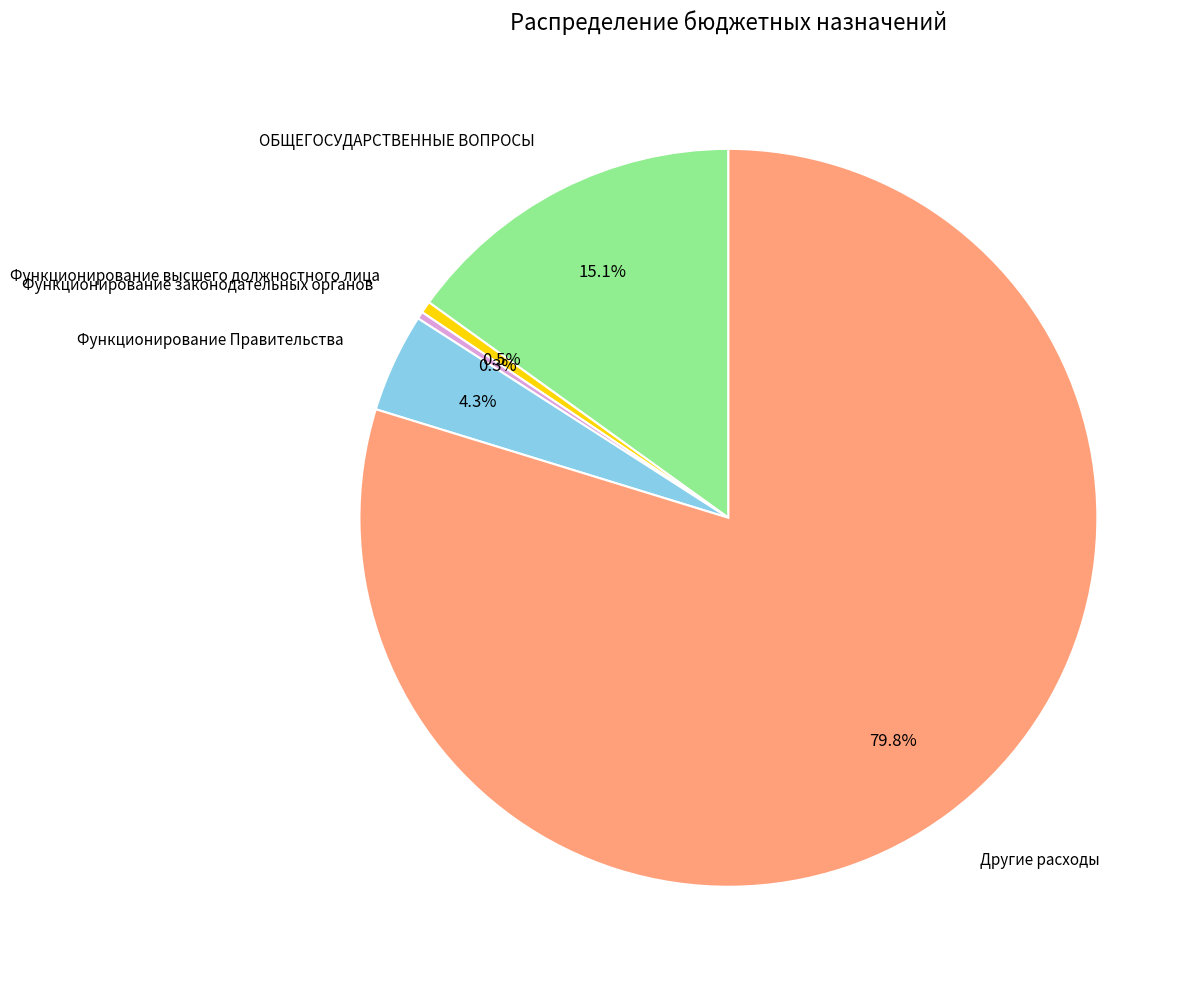

Does Другие расходы represent more than half of the total?

Yes